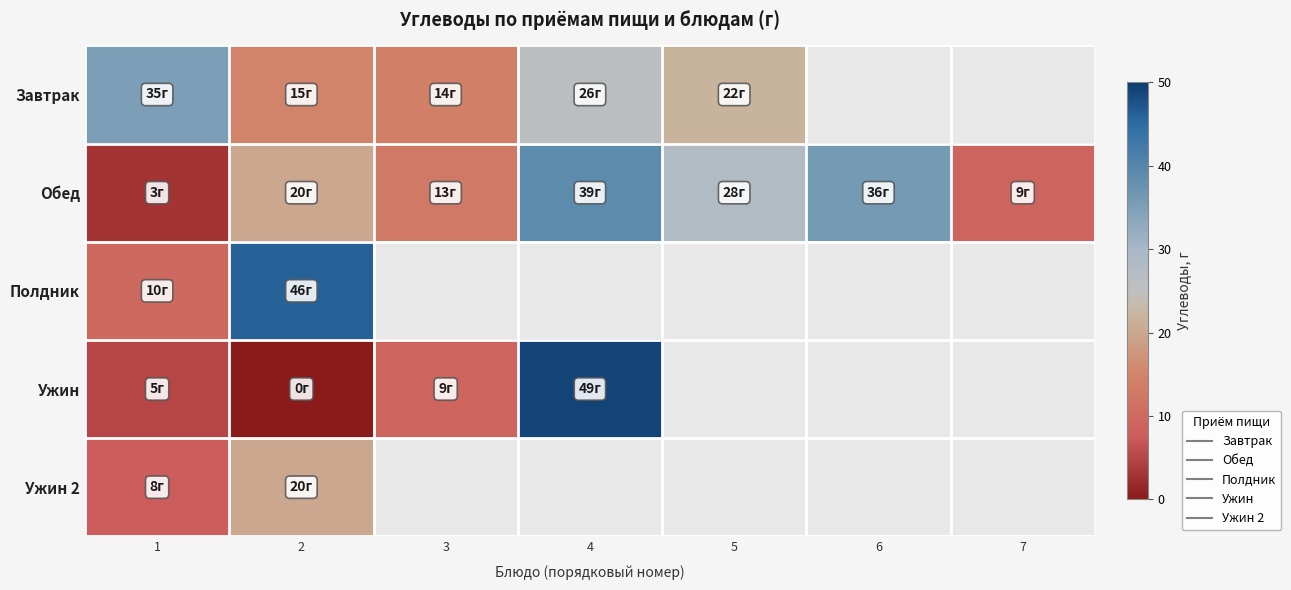

Between 5 and 6, which is larger?

6